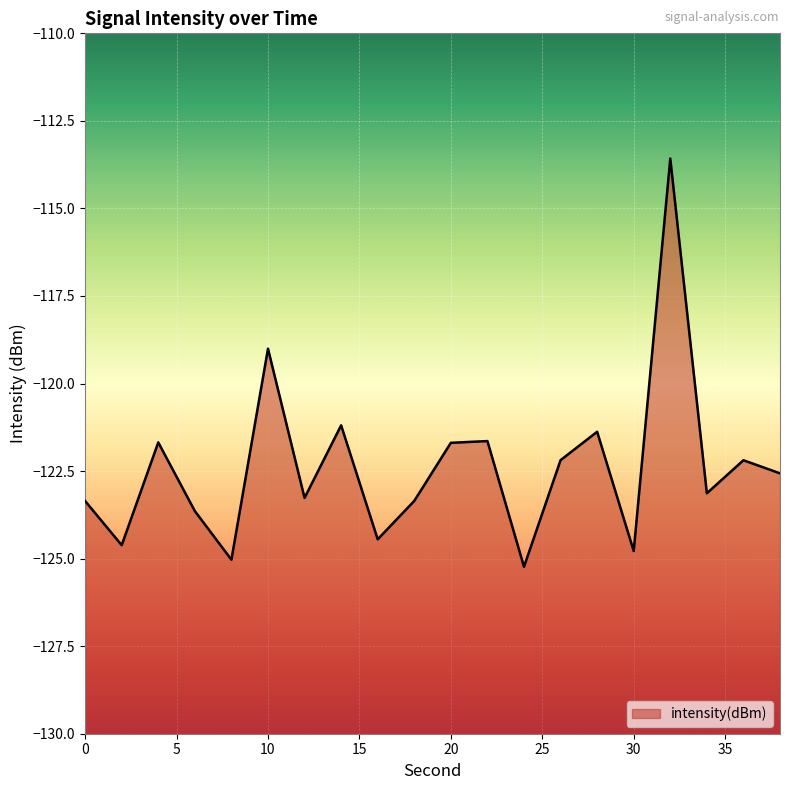

Reading left to right, list all the values displayed in this chart.

0=-123.4	2=-124.6	4=-121.7	6=-123.6	8=-125.0	10=-119.0	12=-123.3	14=-121.2	16=-124.4	18=-123.4	20=-121.7	22=-121.6	24=-125.2	26=-122.2	28=-121.4	30=-124.8	32=-113.6	34=-123.1	36=-122.2	38=-122.6